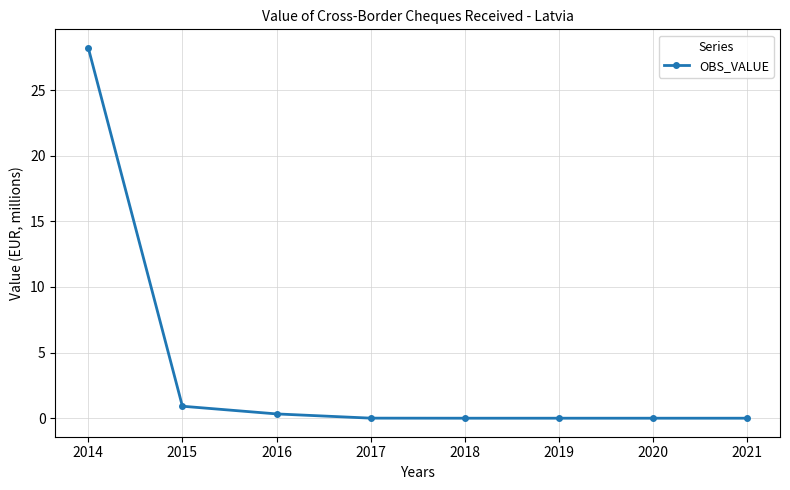

True or false: the data shows 0.3 at 2016.

True